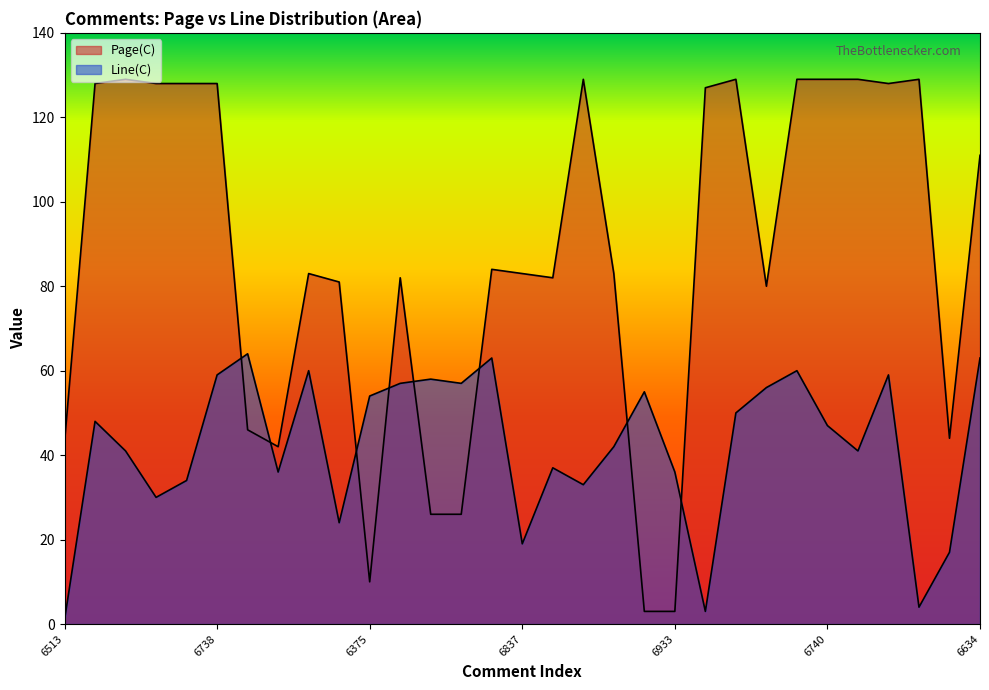

Which category has the lowest value in the Page(C) series?

6935